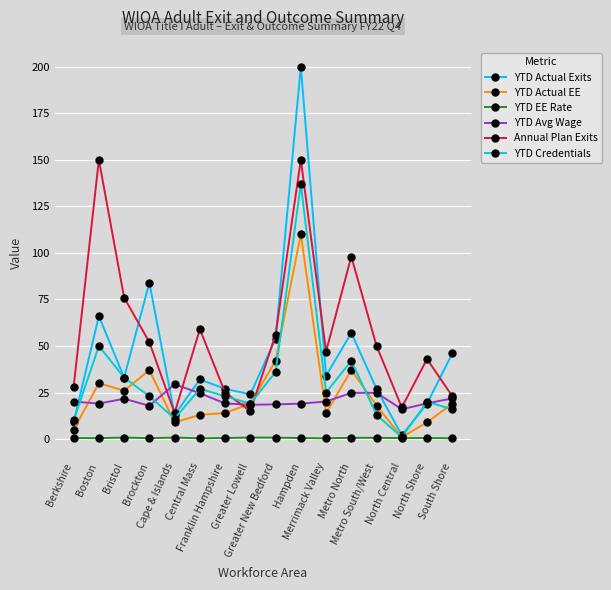

True or false: YTD Avg Wage has a value of 24.8 at Metro North.

True